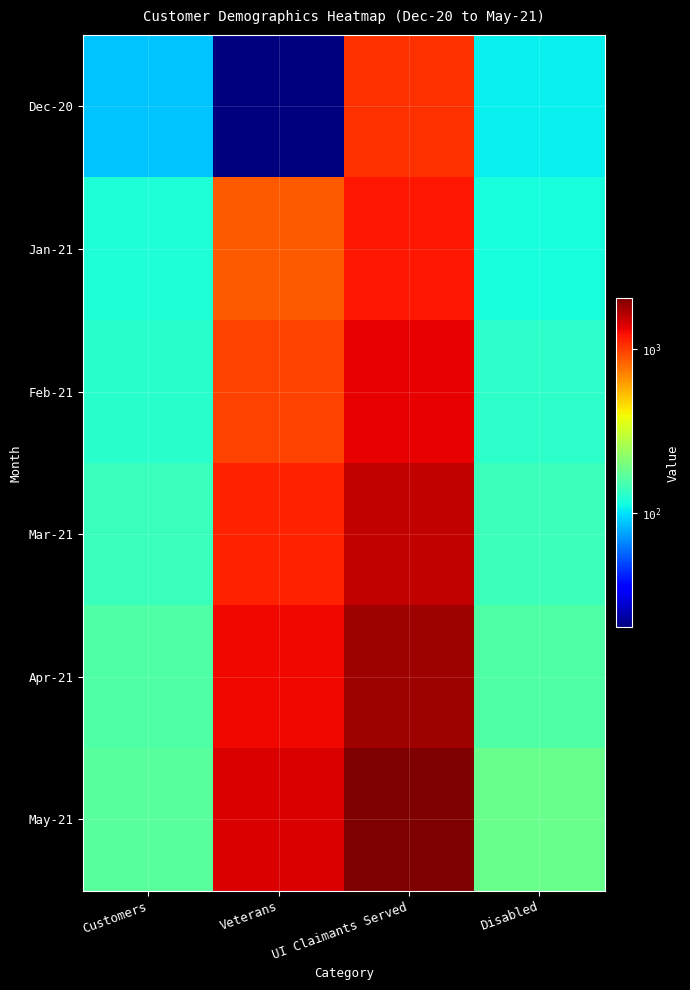

Rank the series at Veterans from highest to lowest value.

May-21, Apr-21, Mar-21, Feb-21, Jan-21, Dec-20